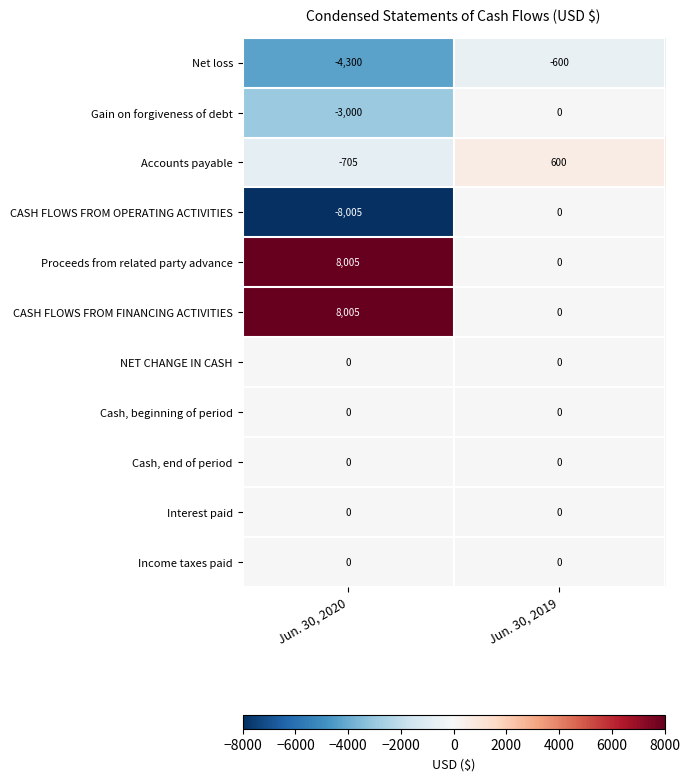

What is the spread (max minus min) of values at Jun. 30, 2019?

1200